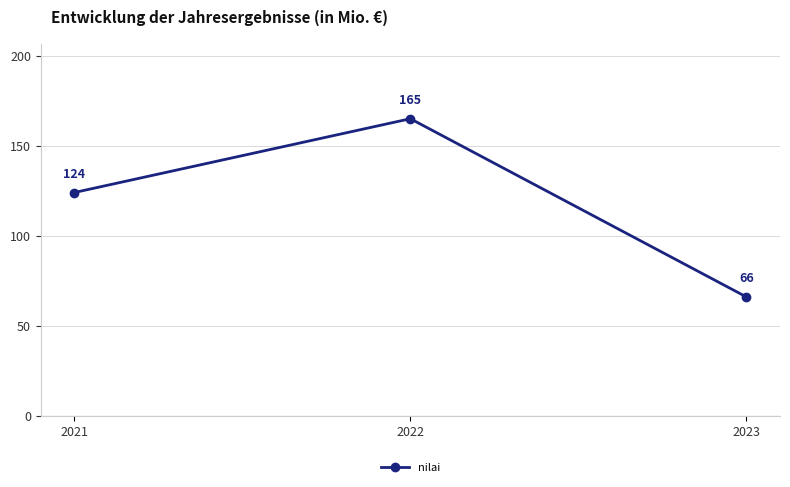

Read the value at 2021.

124